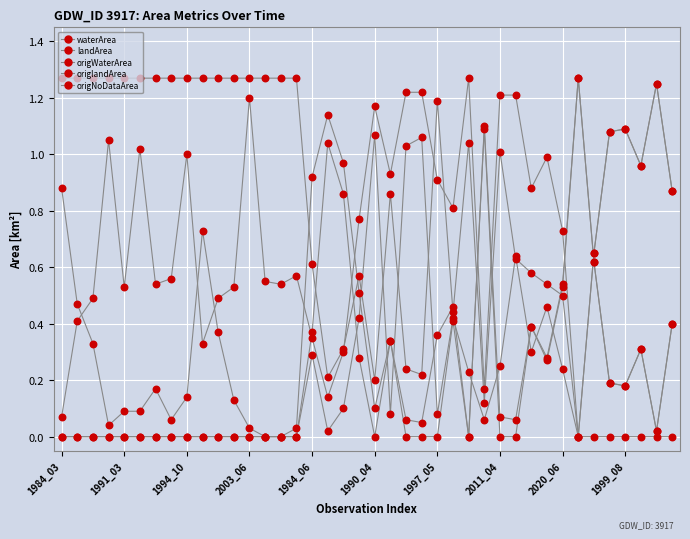

What is the total value across all series at 1990_04?

2.4